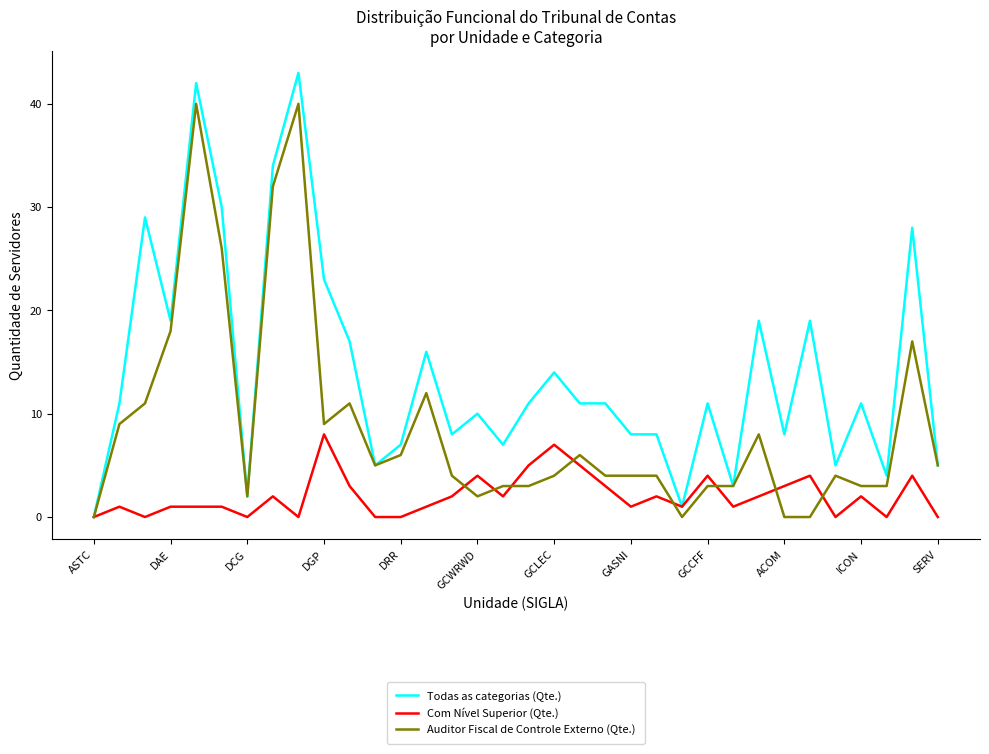

List the series in order of their overall mean, highest first.

Todas as categorias (Qte.), Auditor Fiscal de Controle Externo (Qte.), Com Nível Superior (Qte.)